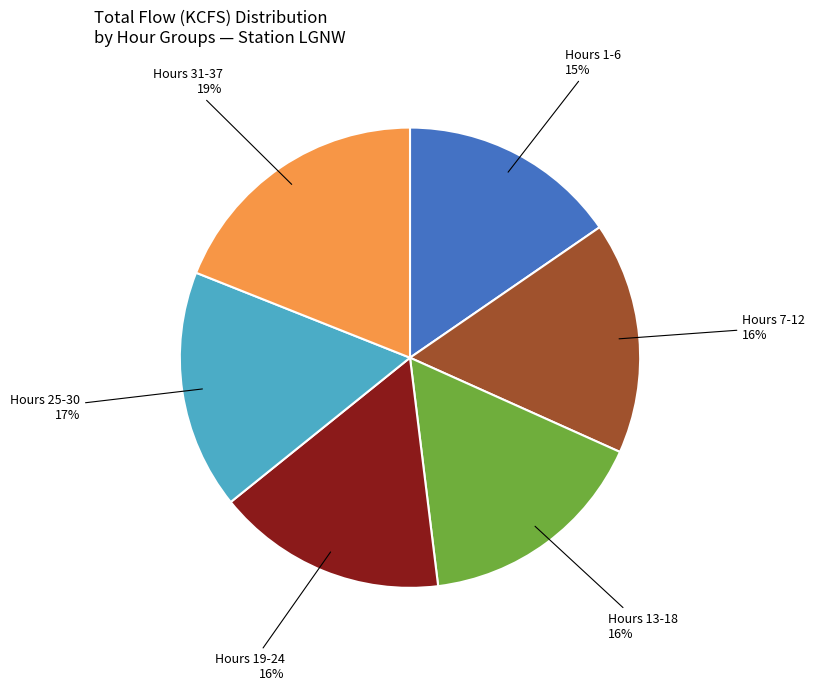

What percentage is the Hours 31-37 slice, to the nearest percent?

19%